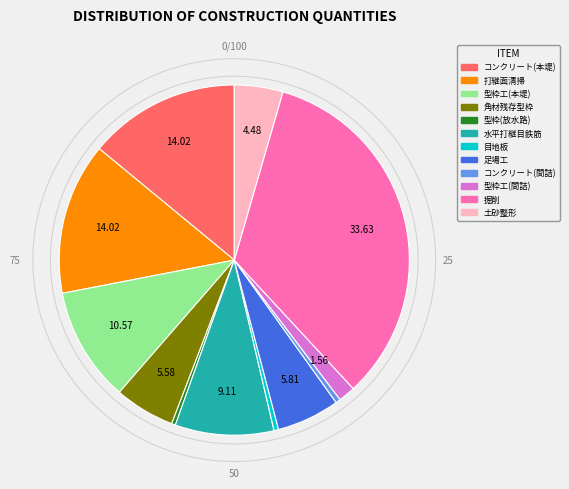

Is there any slice that represents more than half of the pie?

No